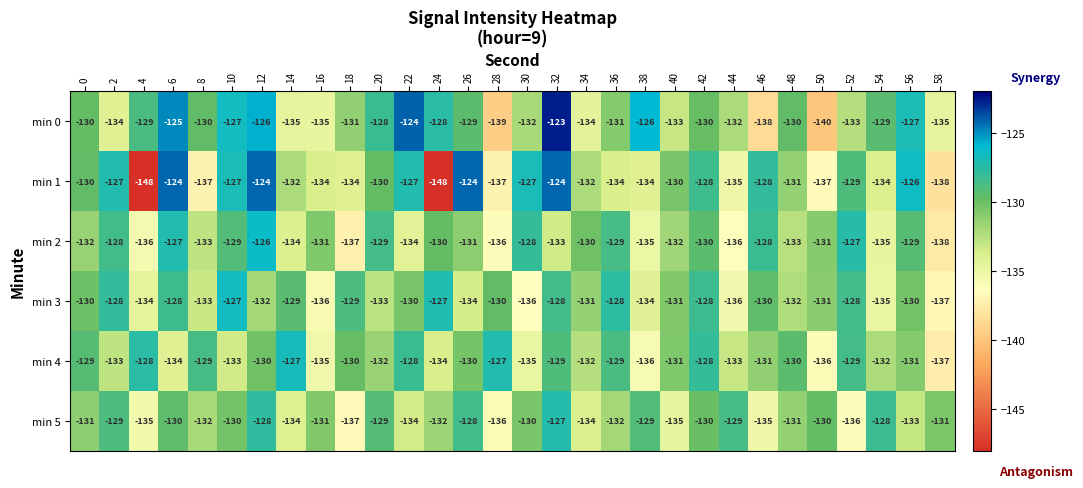

What is the difference between the highest and lowest values at 20?

5